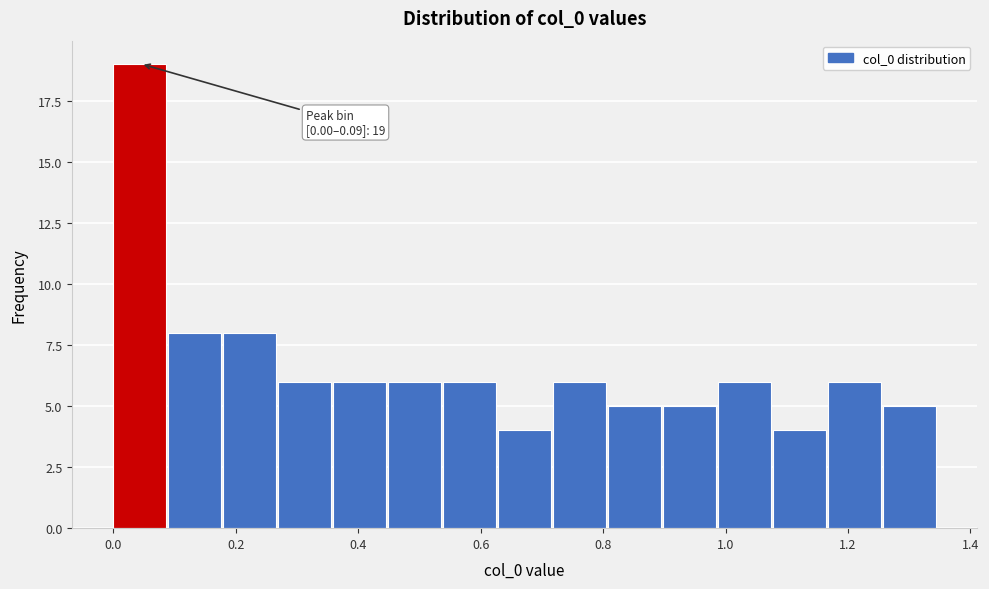

Which range on the x-axis has the tallest bar?

0.00 to 0.08